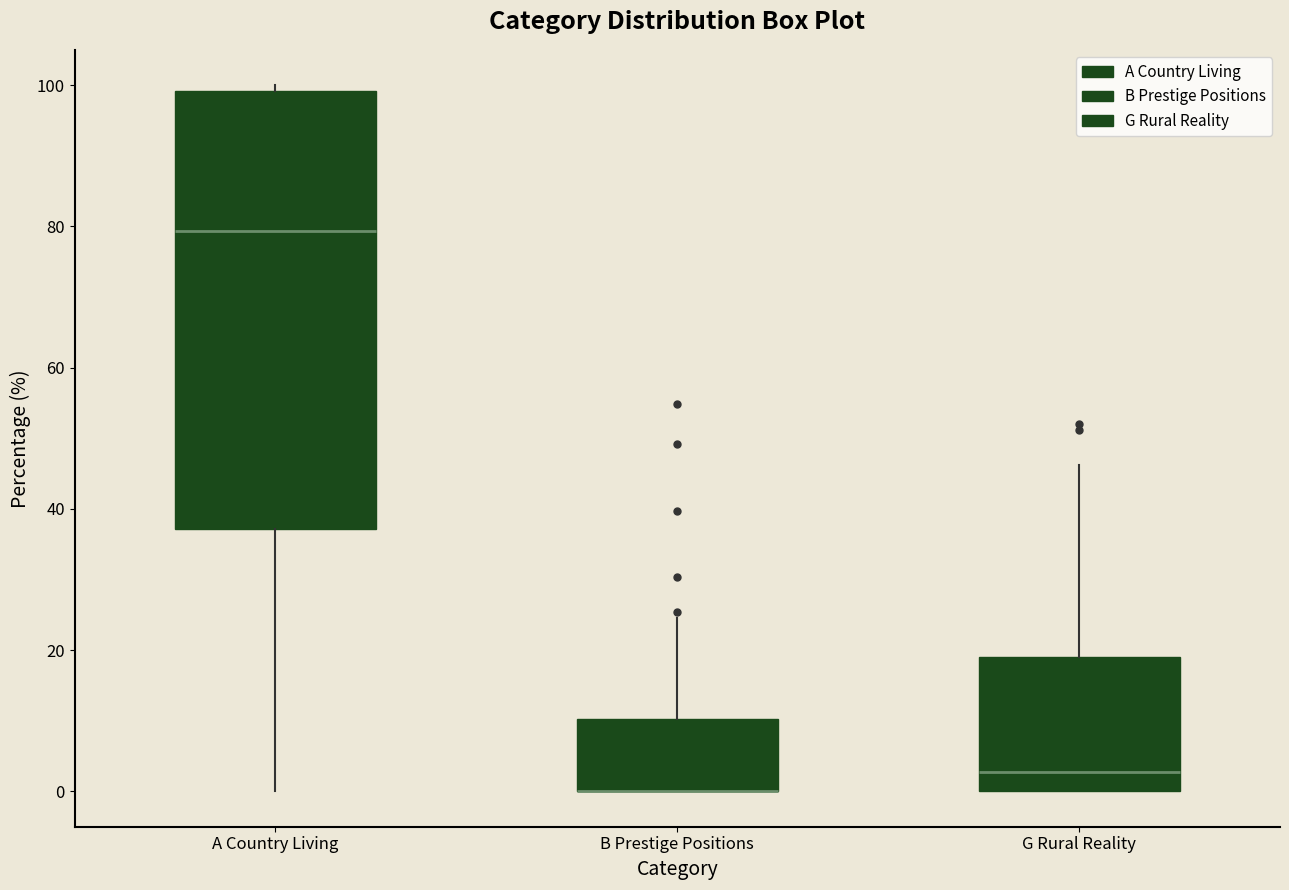

Where is the lower edge of the box for A Country Living on the y-axis? The values are not printed on the chart, so give them approximately, as read against the axis.

38